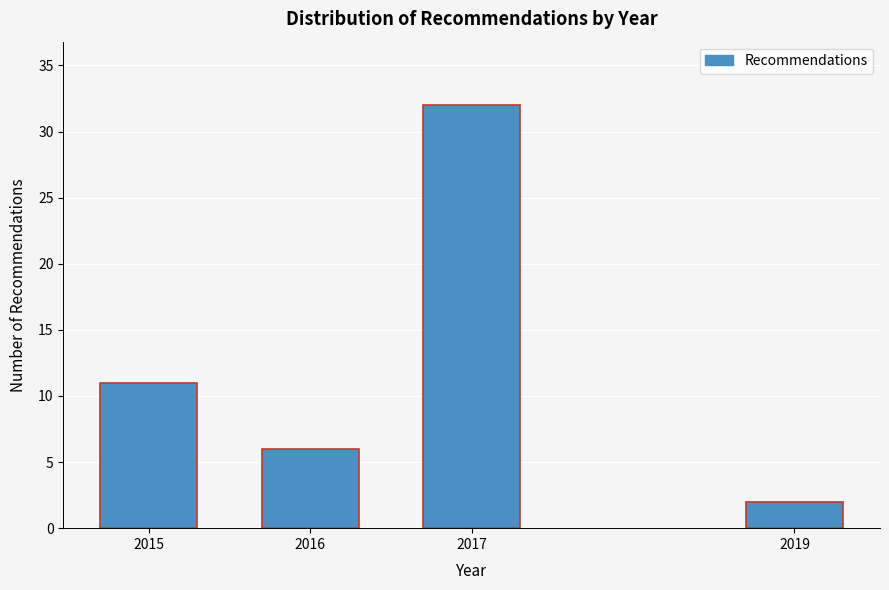

Reading left to right, what are all the values shown in this chart?

2015=11	2016=6	2017=32	2019=2